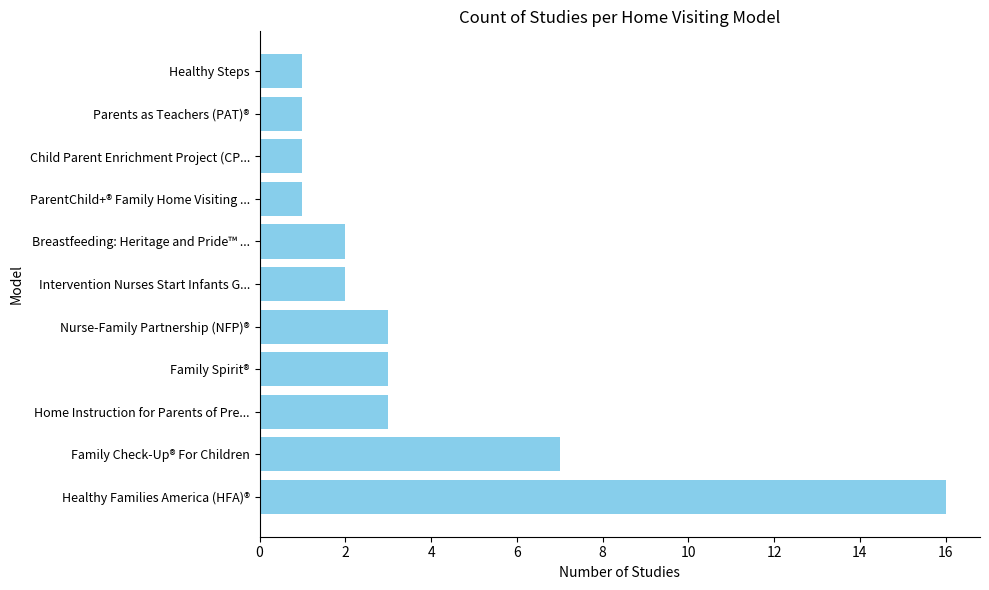

What is the sum of all values?

40